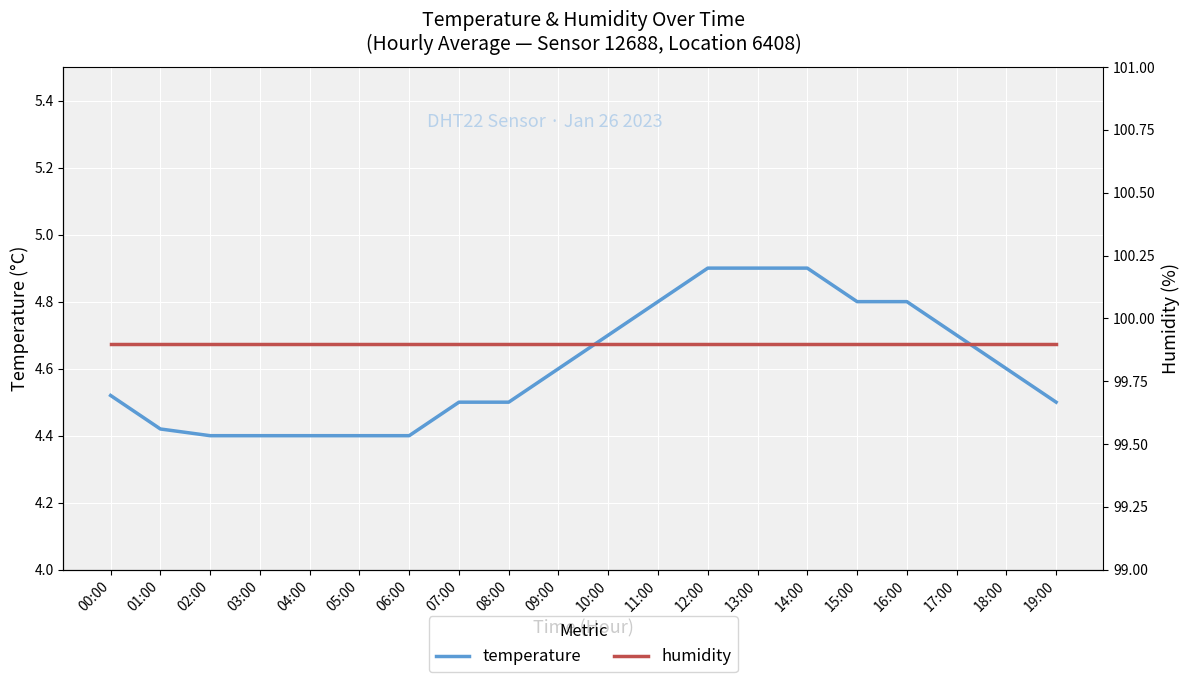

True or false: temperature has more than 0 interior local peaks.

False